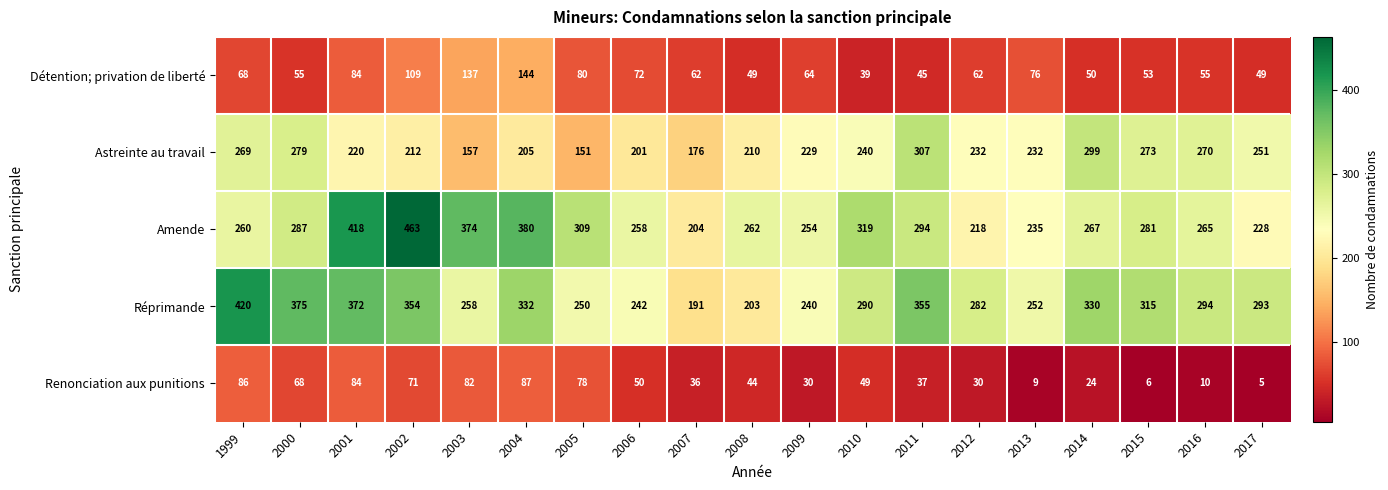

The Amende series shows 342 at 2008. True or false?

False